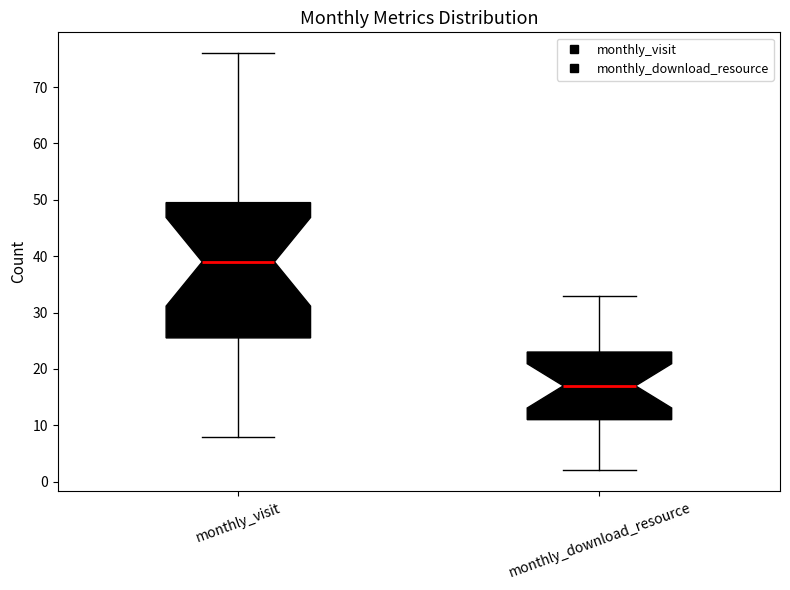

Which box's median line is the highest?

monthly_visit